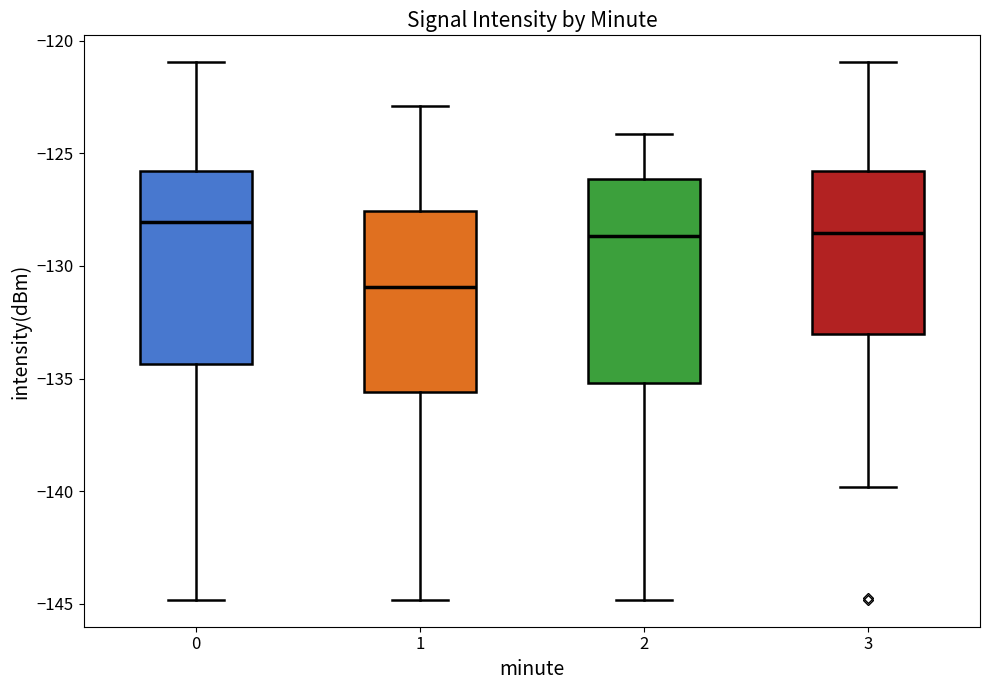

Reading left to right, read every box against the y-axis: the position of its median line, the range the box covers, and the ends of its whiskers. The values are not printed on the chart, so give them approximately, as read against the axis.

0: median -128.0, box -134.5 to -126.0, whiskers -145.0 to -121.0
1: median -131.0, box -135.5 to -127.5, whiskers -145.0 to -123.0
2: median -128.5, box -135.0 to -126.0, whiskers -145.0 to -124.0
3: median -128.5, box -133.0 to -126.0, whiskers -140.0 to -121.0